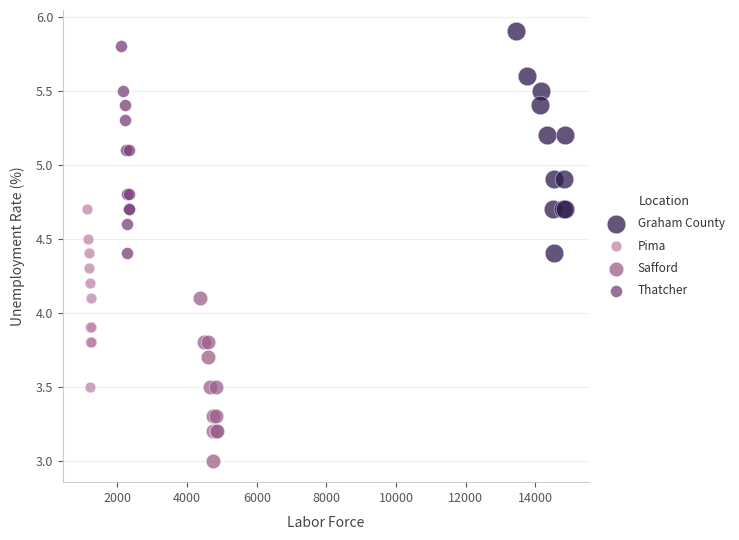

Which series has the widest spread of Y values?

Graham County